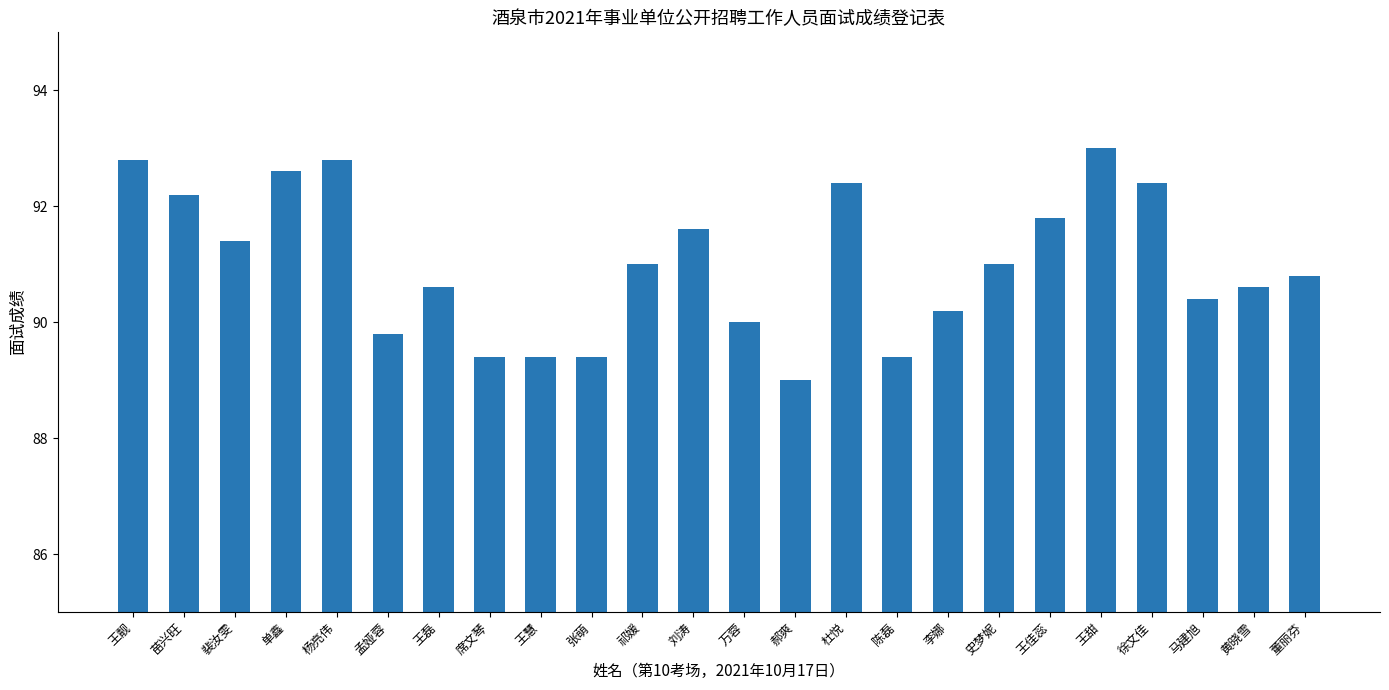

Which label corresponds to the smallest value in the chart?

郝爽